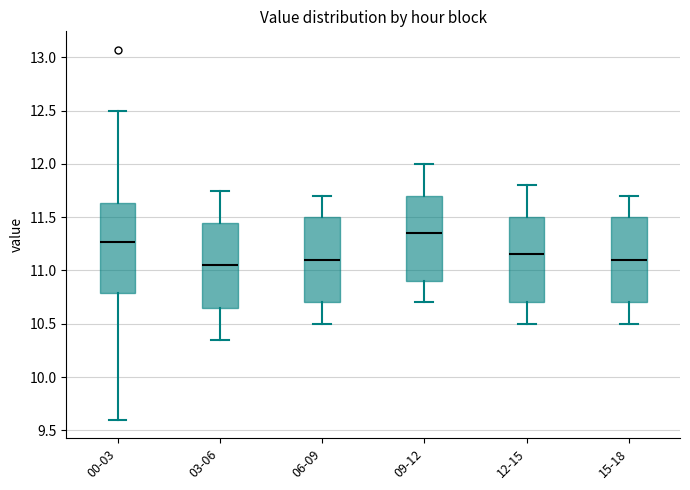

Where does the upper whisker of the box for 15-18 end on the y-axis? The values are not printed on the chart, so give them approximately, as read against the axis.

11.70